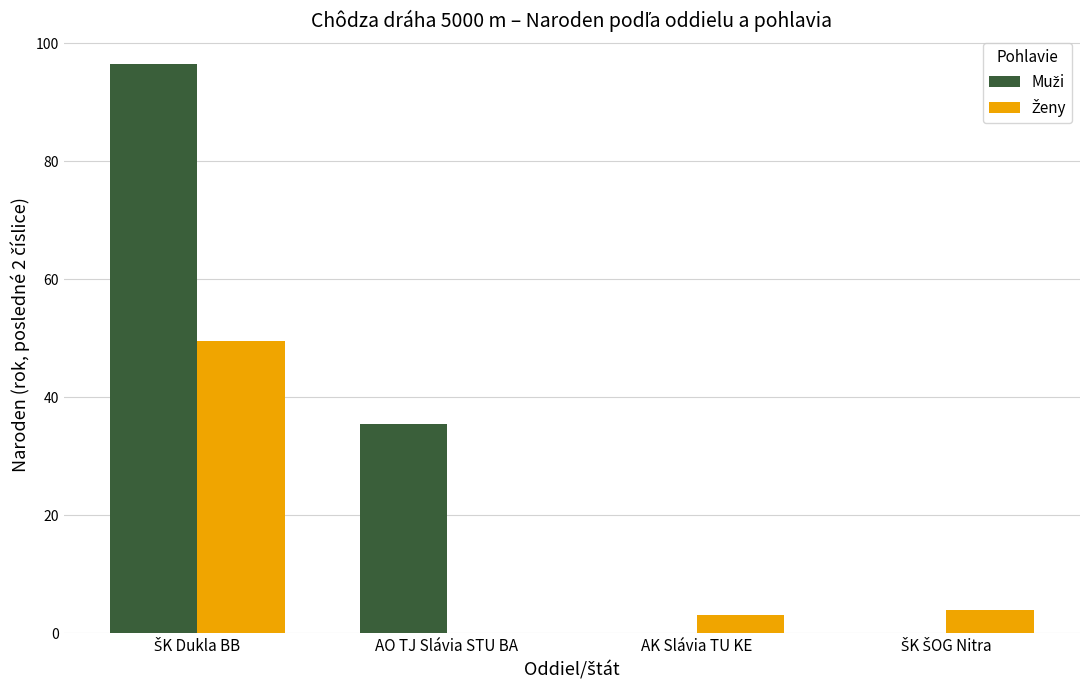

What is the maximum value shown in the chart?

96.5